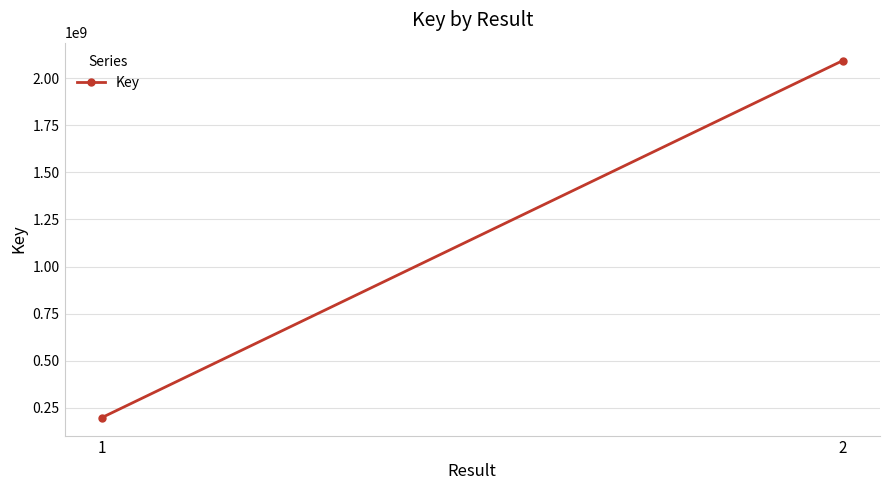

Rank the categories by value from lowest to highest.

1, 2